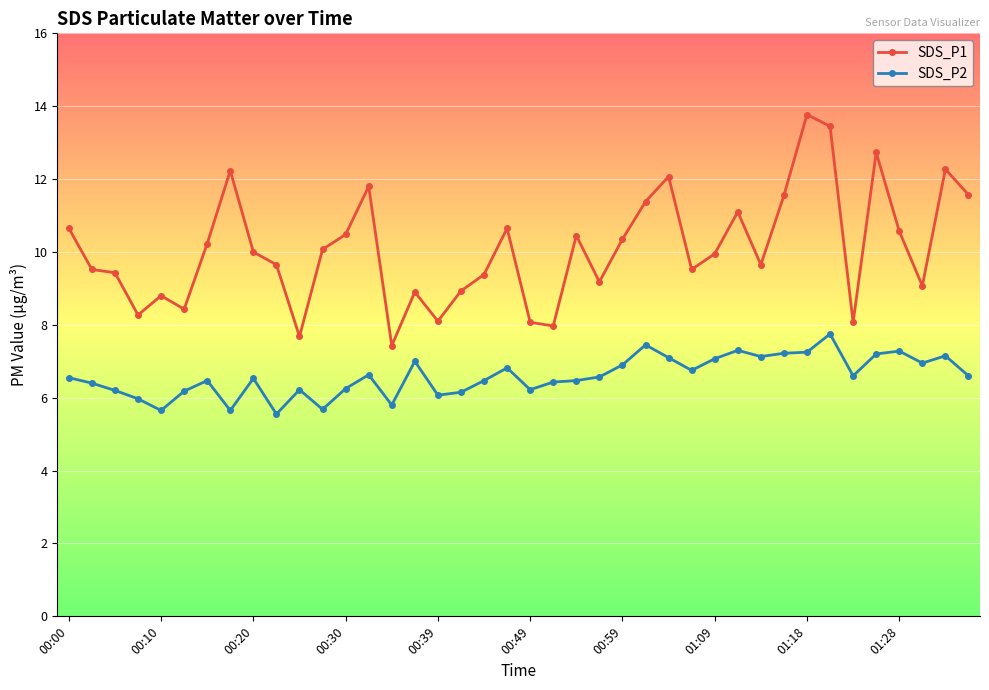

True or false: SDS_P1 and SDS_P2 intersect in this chart.

False